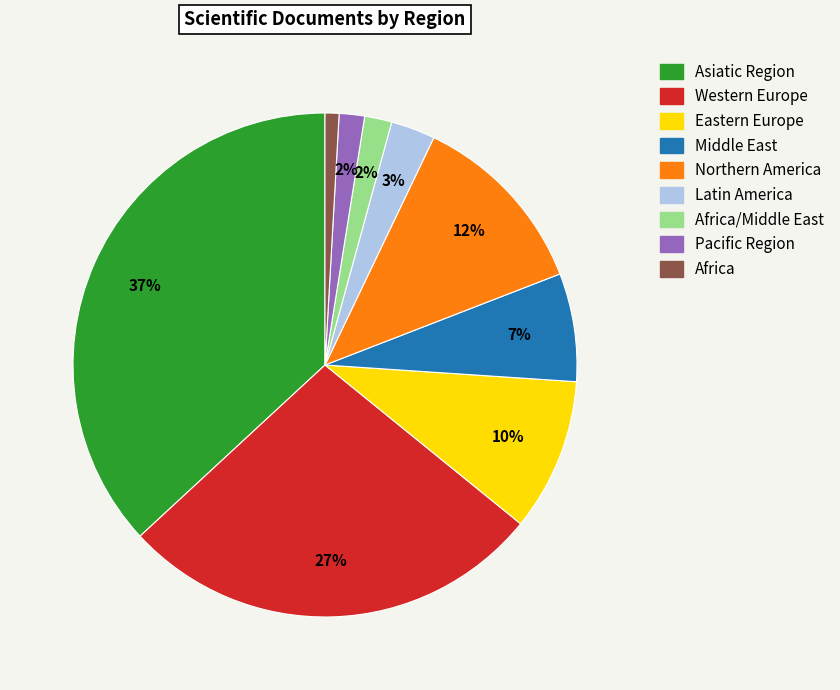

Is there any slice that represents more than half of the pie?

No